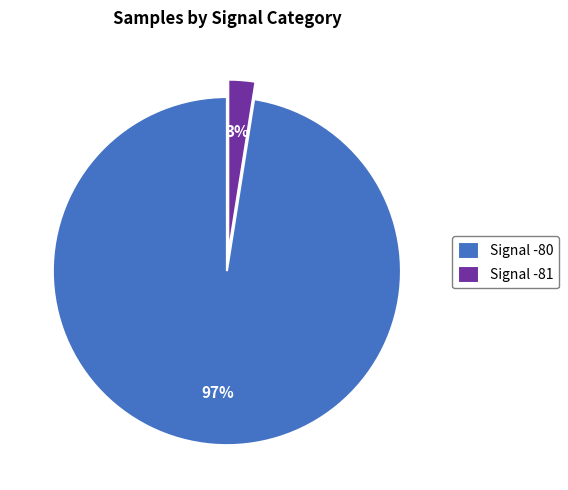

The Signal -81 slice represents 3% of the pie. True or false?

True